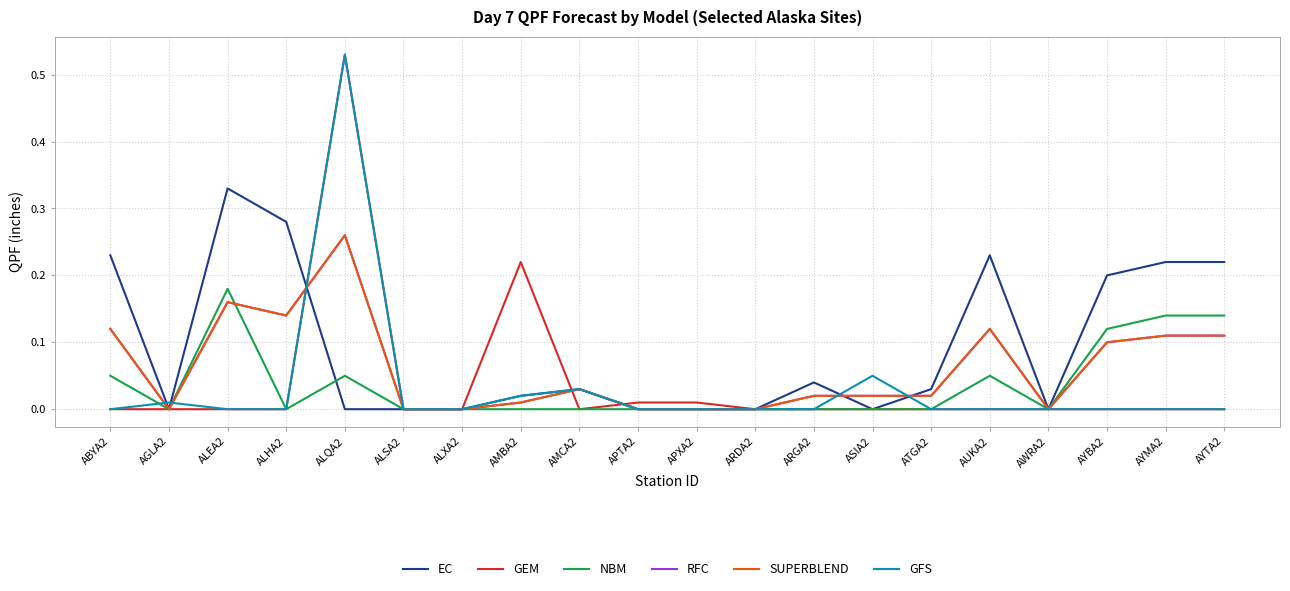

Is this an area chart (filled region under the line)?

No